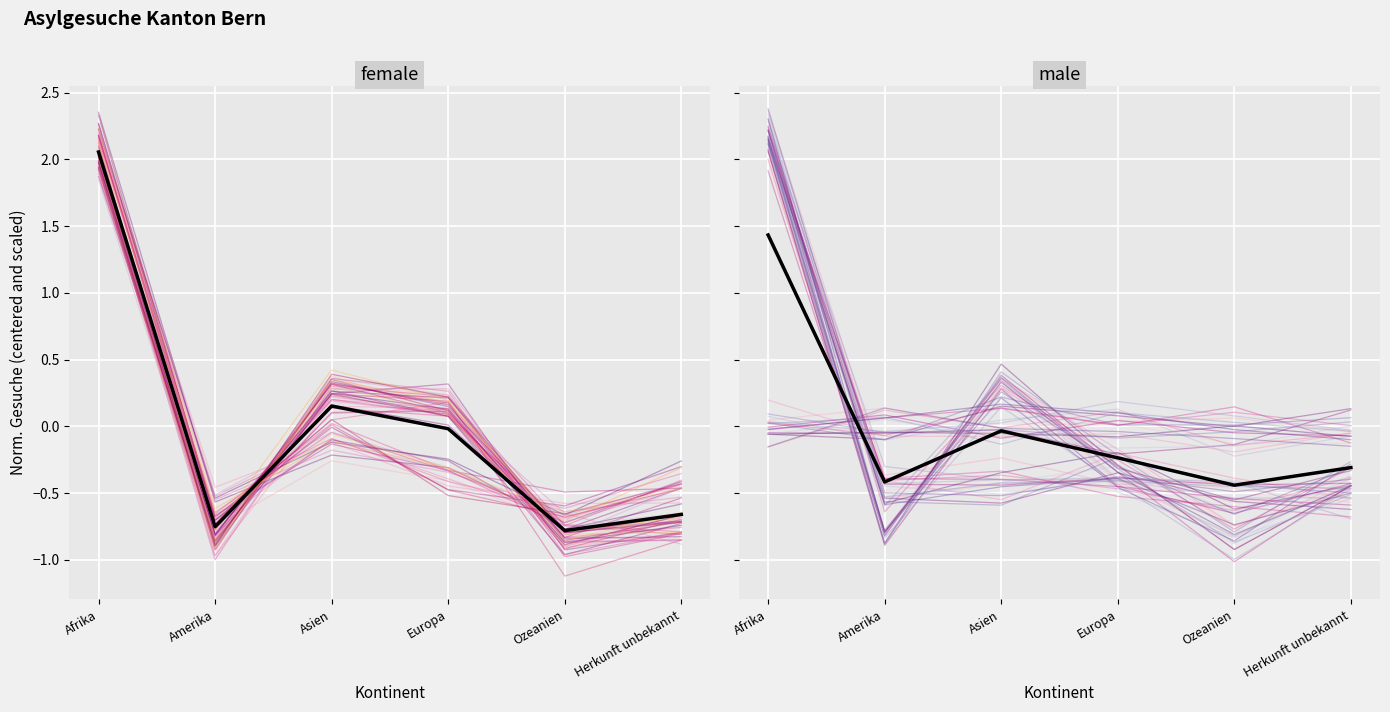

What is the label of the 4th point from the right?

Asien